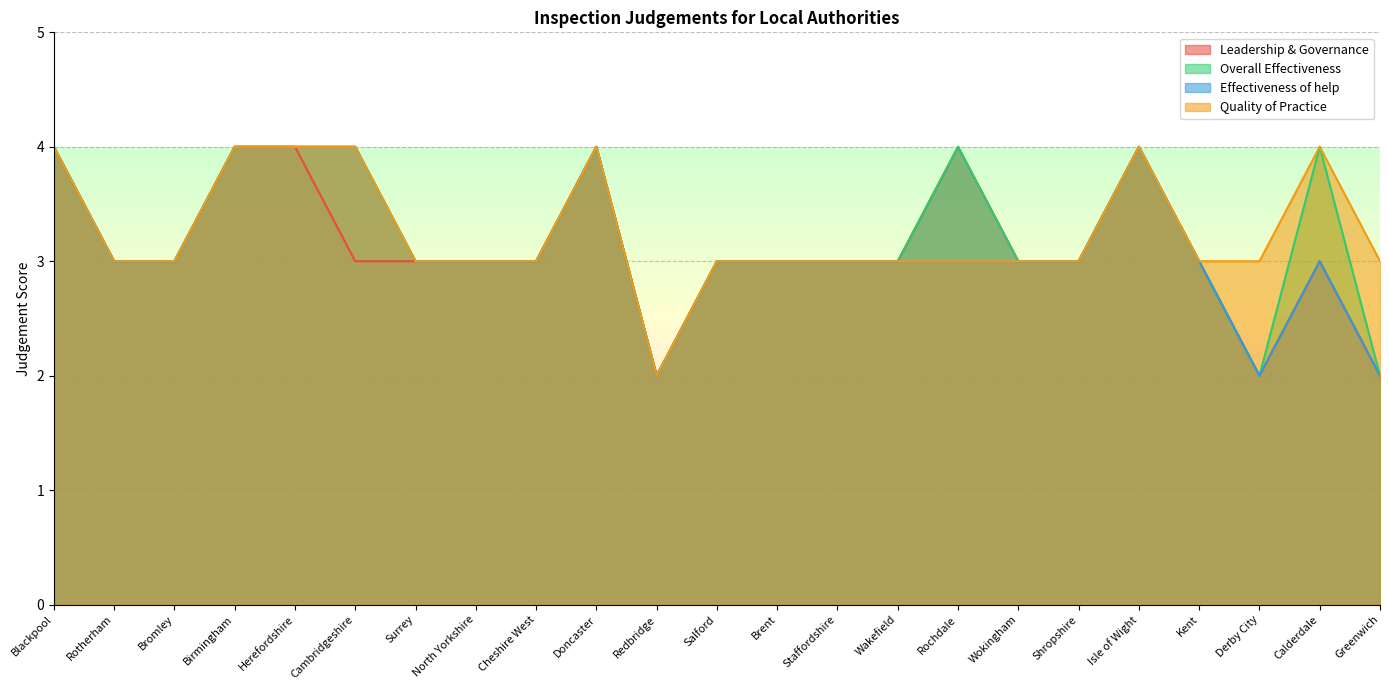

What position from the right is Shropshire?

6